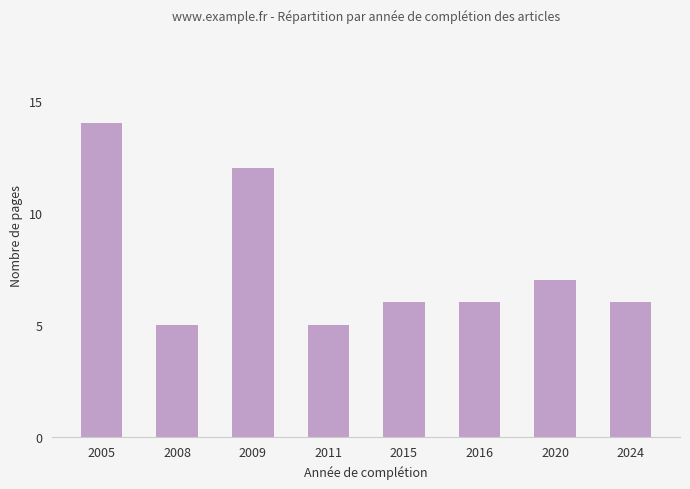

What is the maximum value shown in the chart?

14